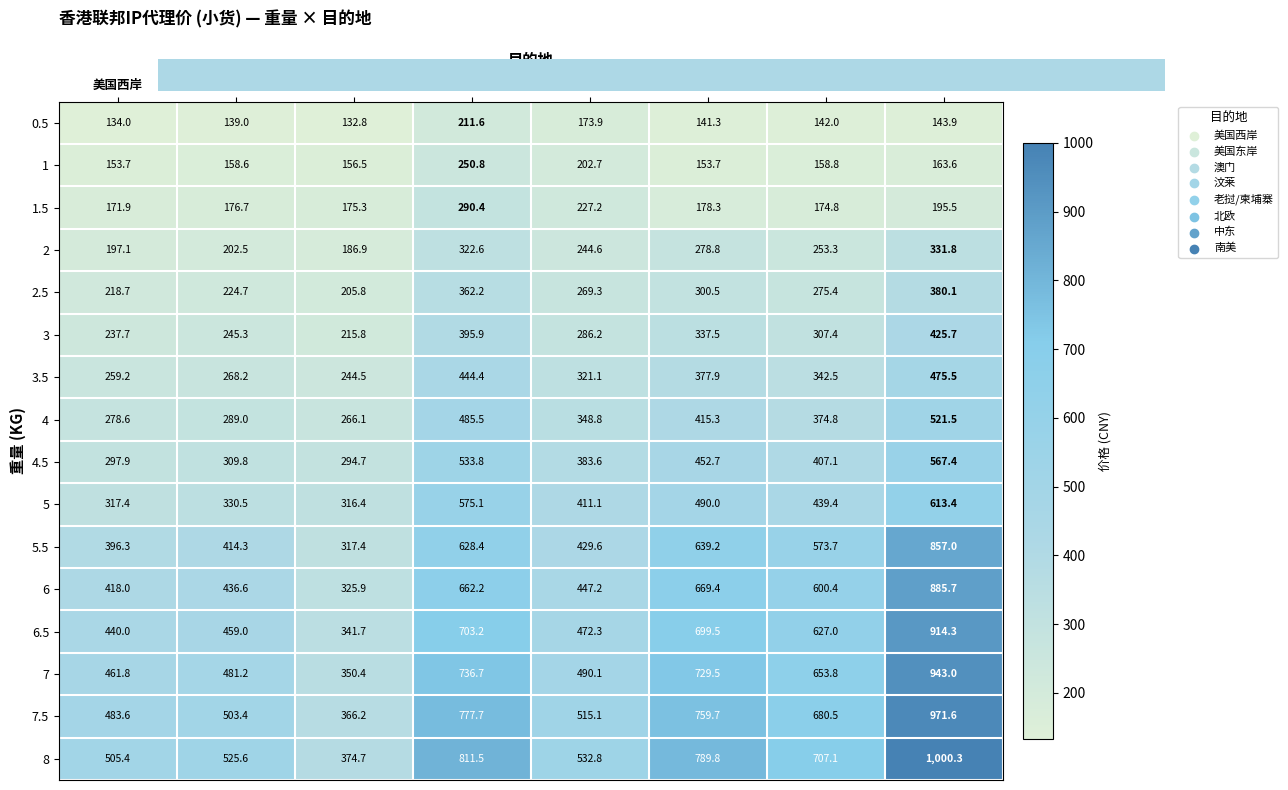

At how many categories does at least one series exceed 733?

3